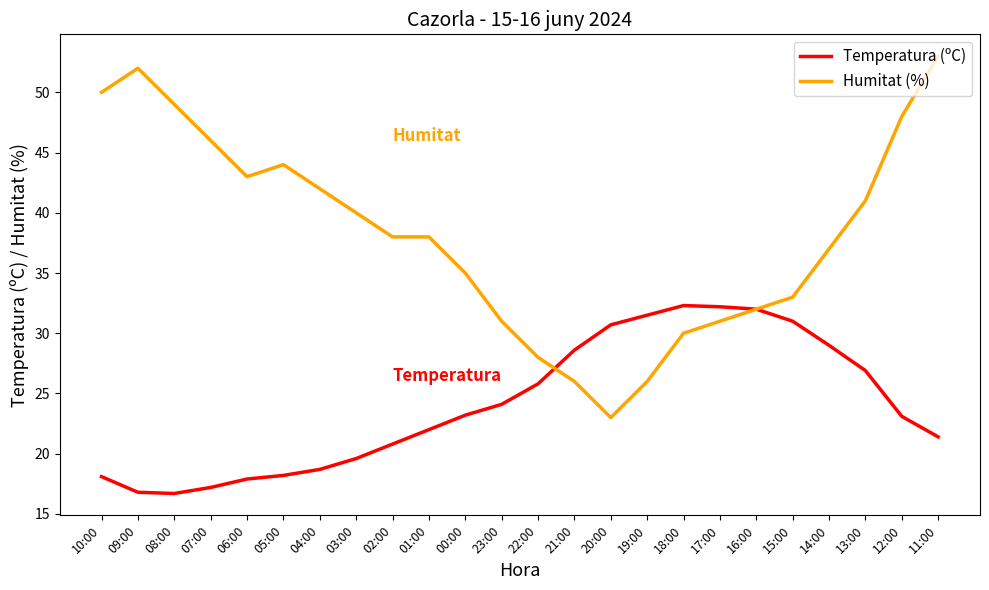

The value of Temperatura (ºC) at 15:00 is 15.6. True or false?

False